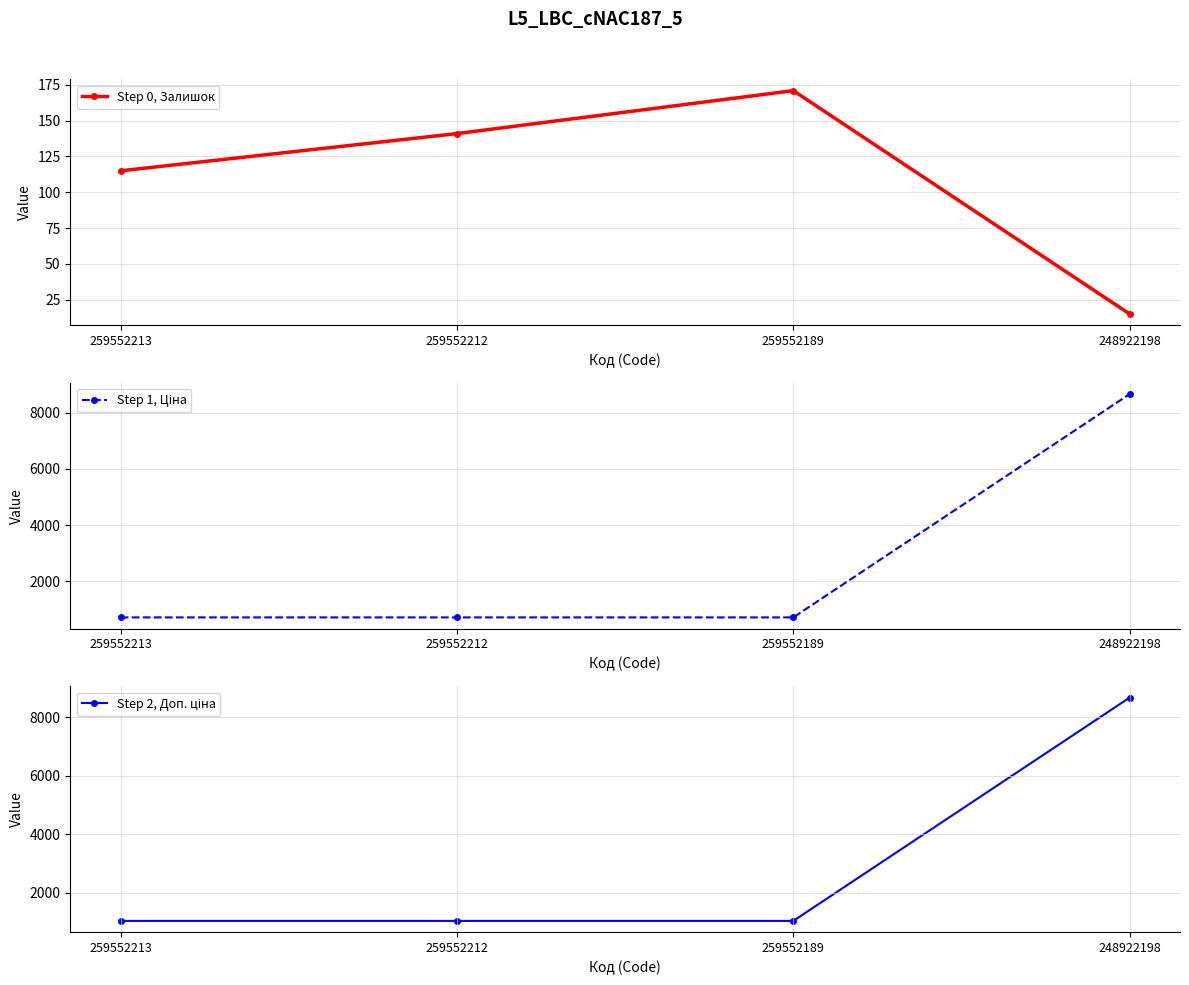

Rank the series at 259552189 from lowest to highest value.

Step 0, Залишок, Step 1, Ціна, Step 2, Доп. ціна